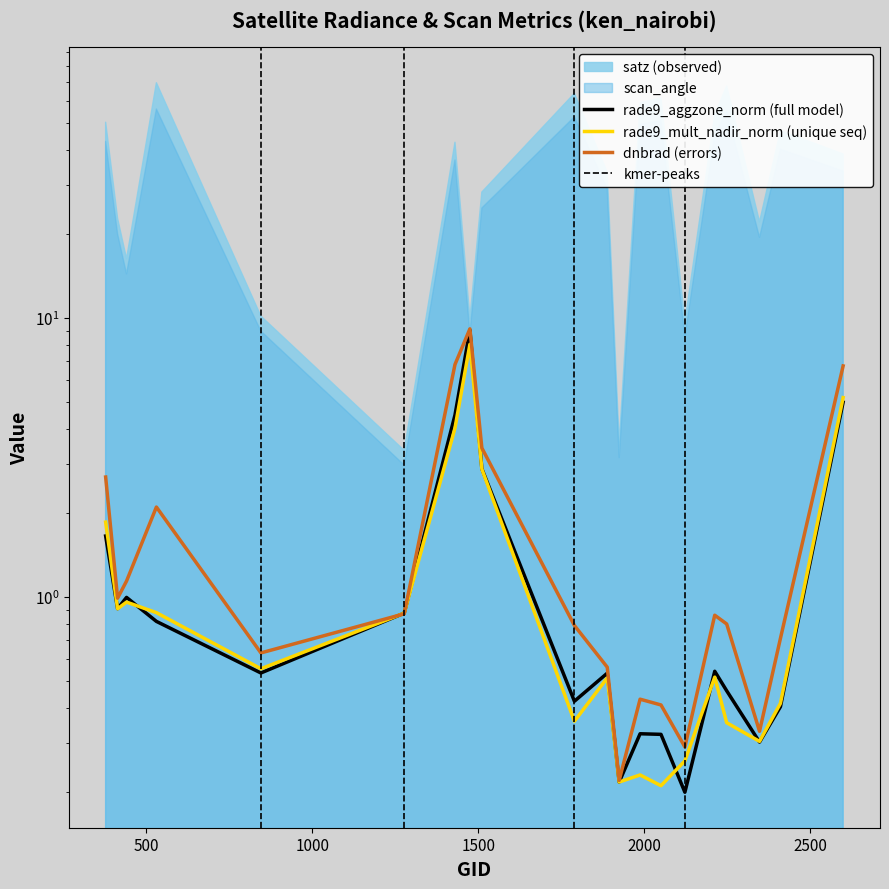

Does the chart have visible grid lines?

No